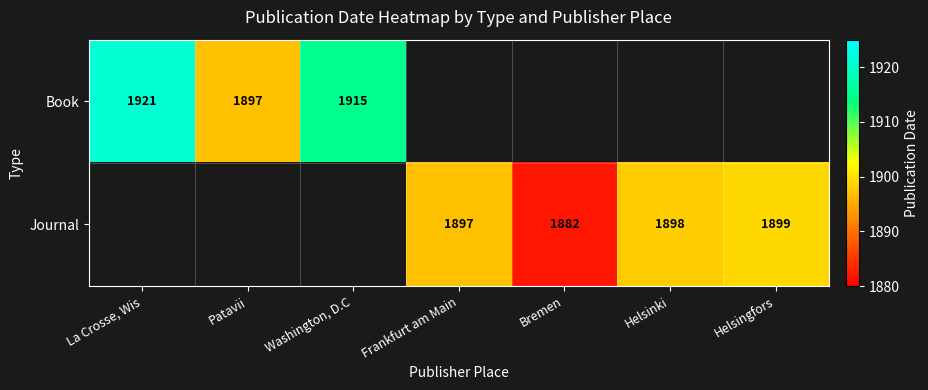

At how many categories does at least one series exceed 1906?

2